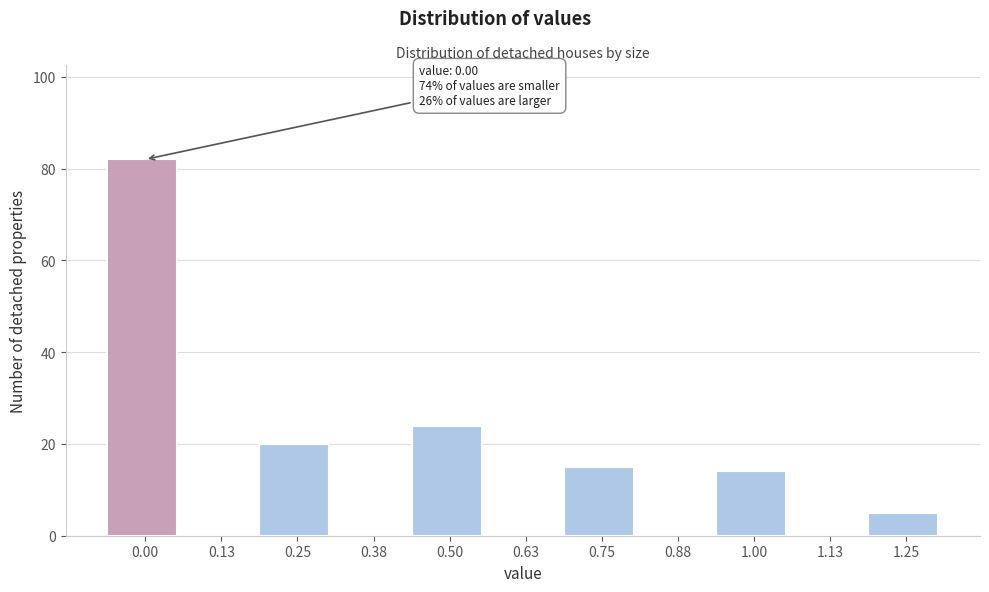

Reading left to right, list all the values displayed in this chart.

0.00=82	0.13=0	0.25=20	0.38=0	0.50=24	0.63=0	0.75=15	0.88=0	1.00=14	1.13=0	1.25=5